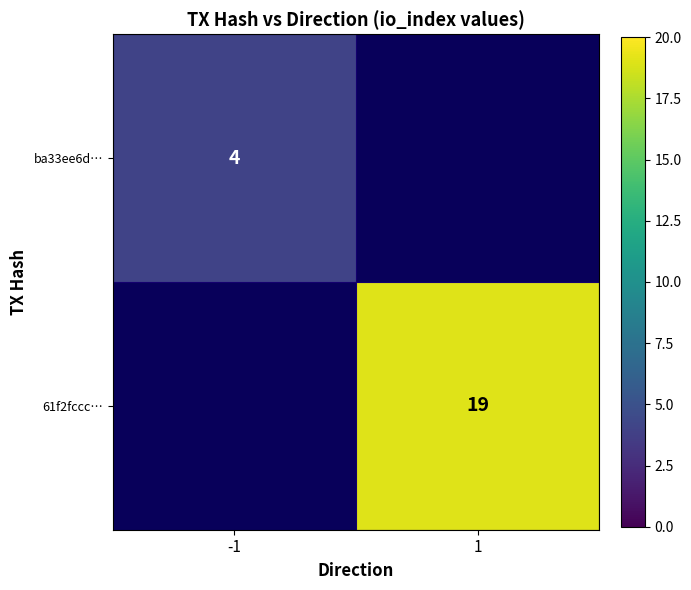

The 61f2fccc… series shows 25 at 1. True or false?

False